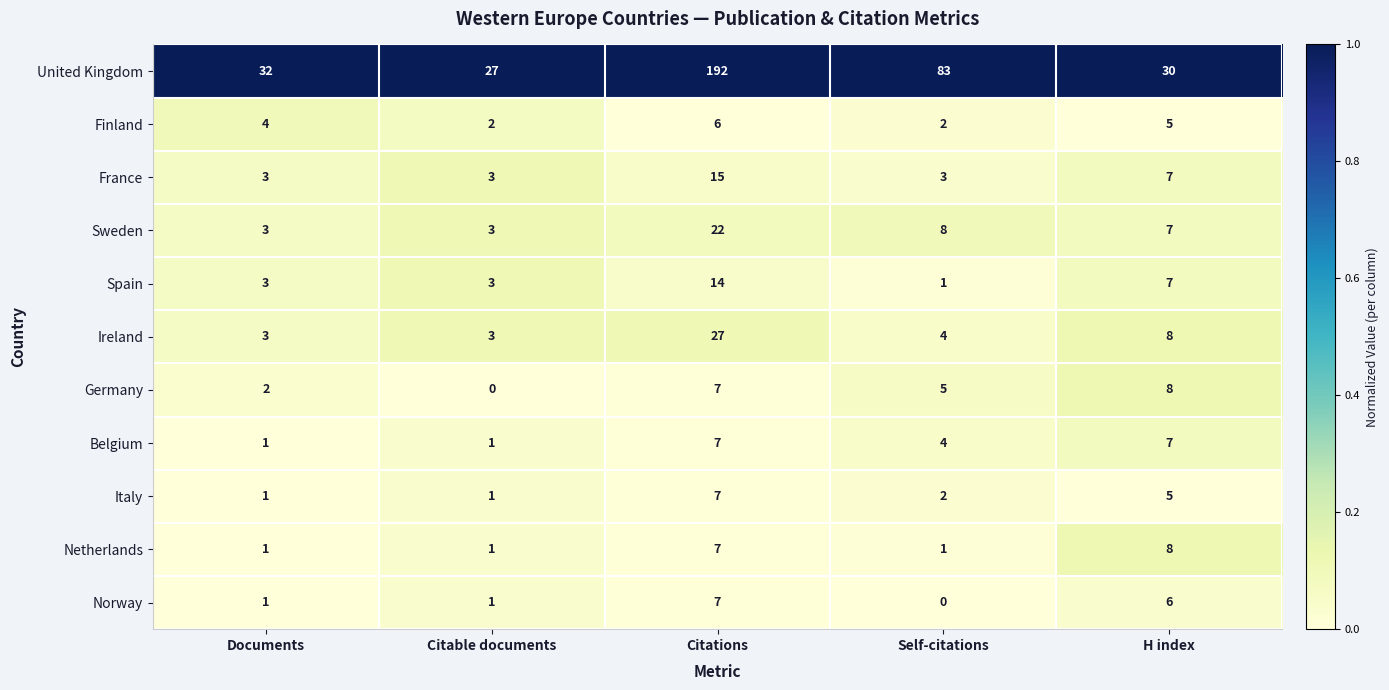

Which series has the largest range (max minus min)?

United Kingdom